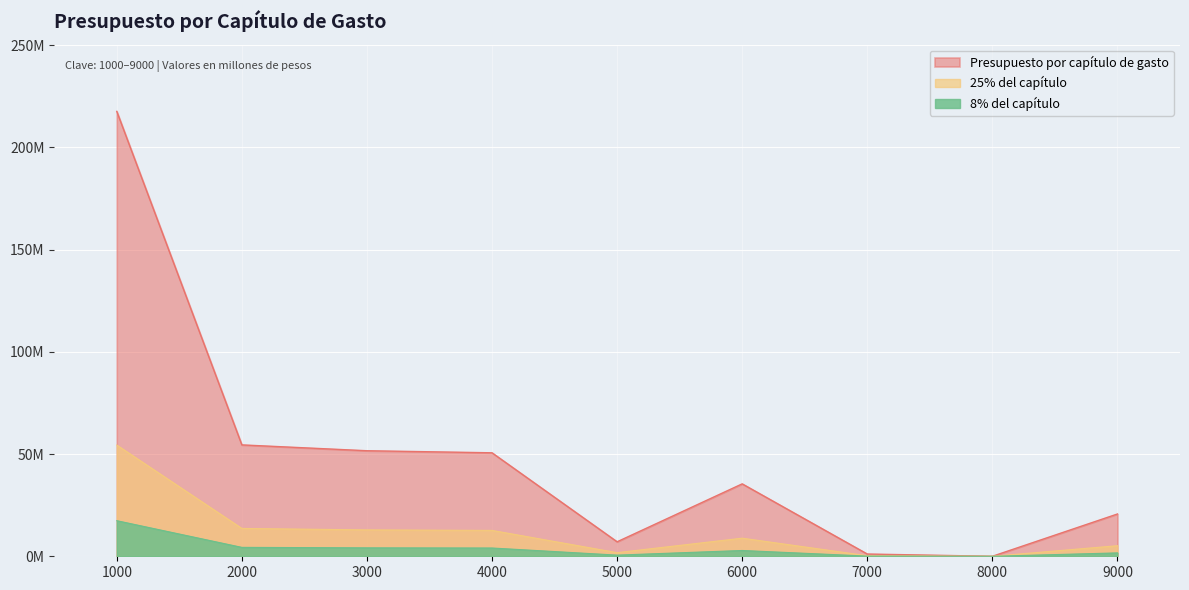

Does the chart display data point markers on the line(s)?

No